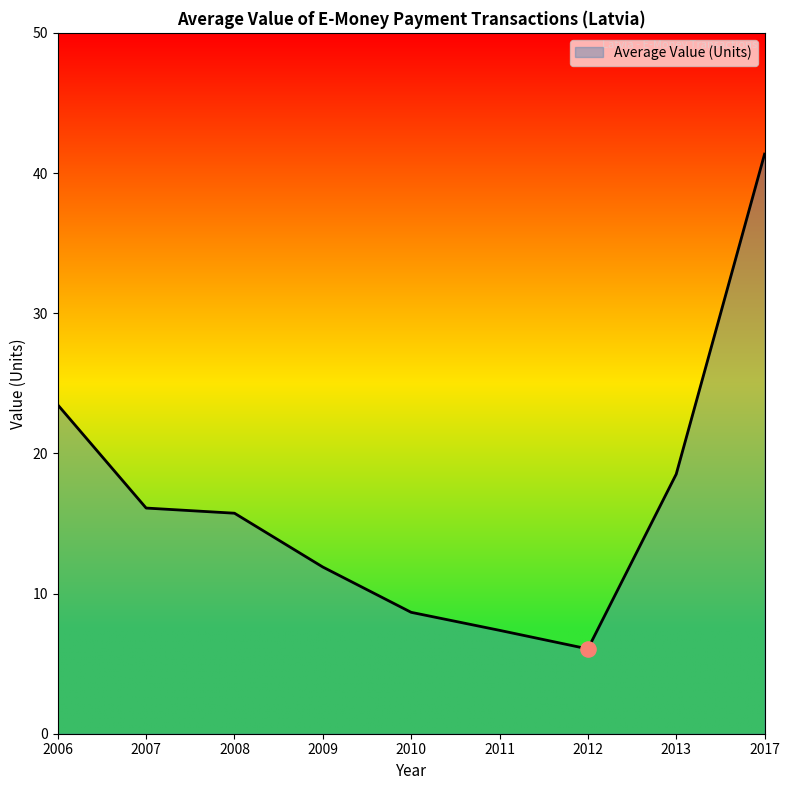

Approximately how many times larger is the value at 2008 compared to 2009?

1.3